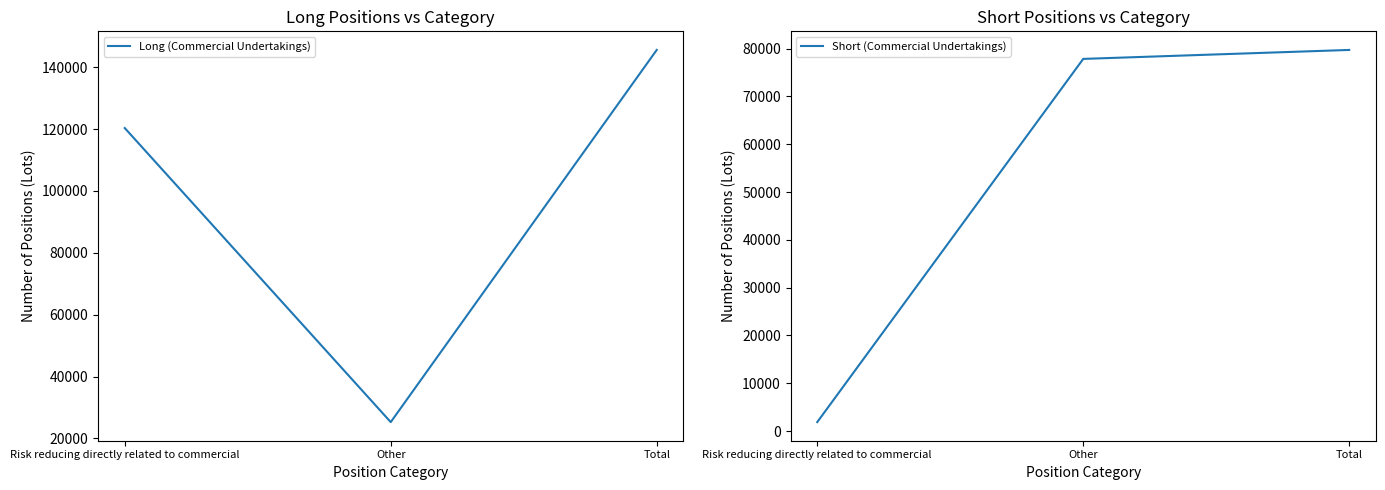

Which series has the largest total across all categories?

Long (Commercial Undertakings)